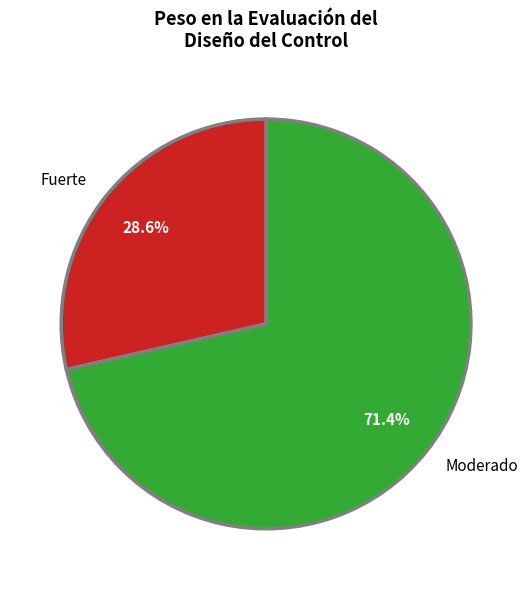

Which slice is the largest?

Moderado